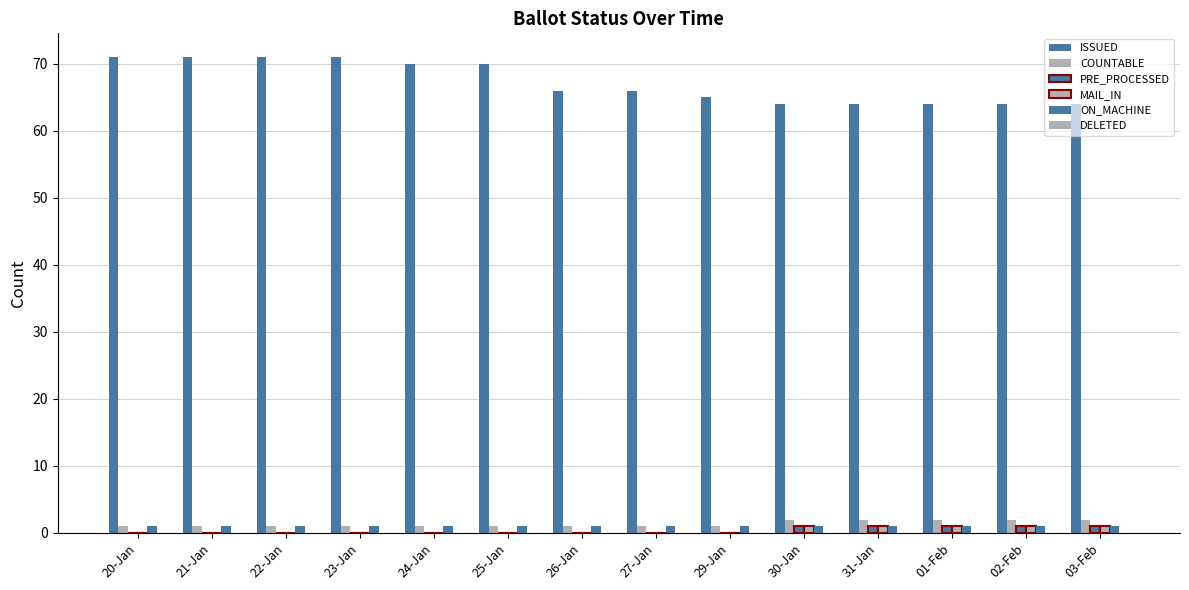

Count the number of data series in this chart.

5